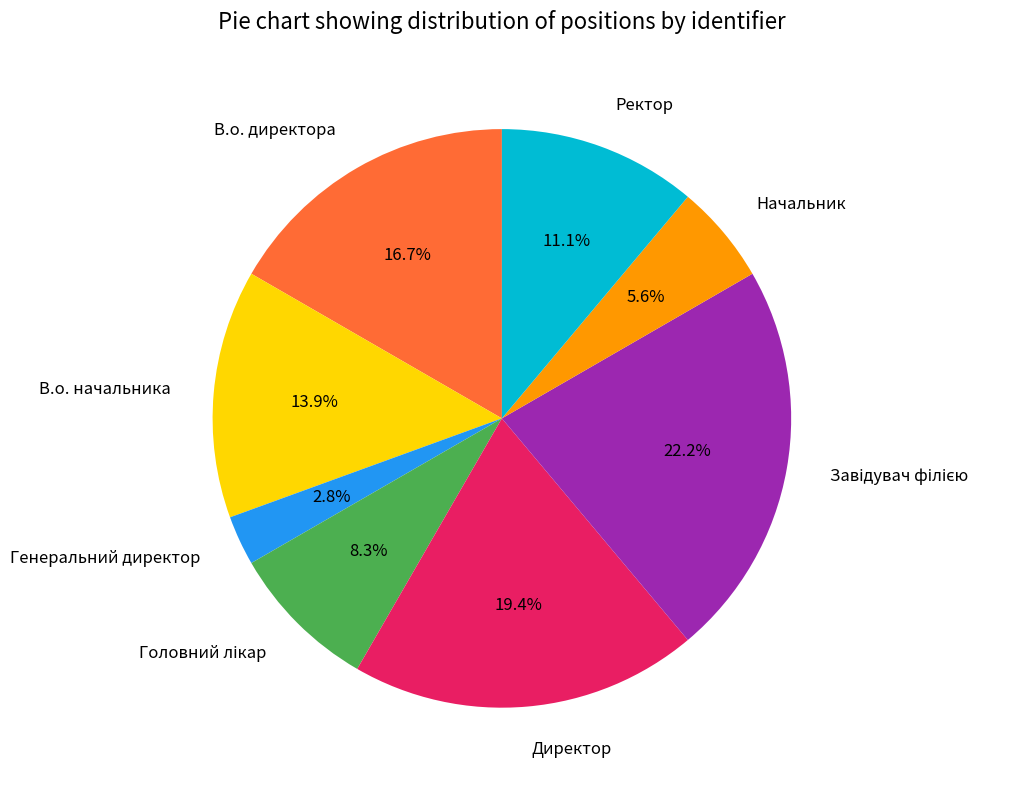

Is there any slice that represents more than half of the pie?

No